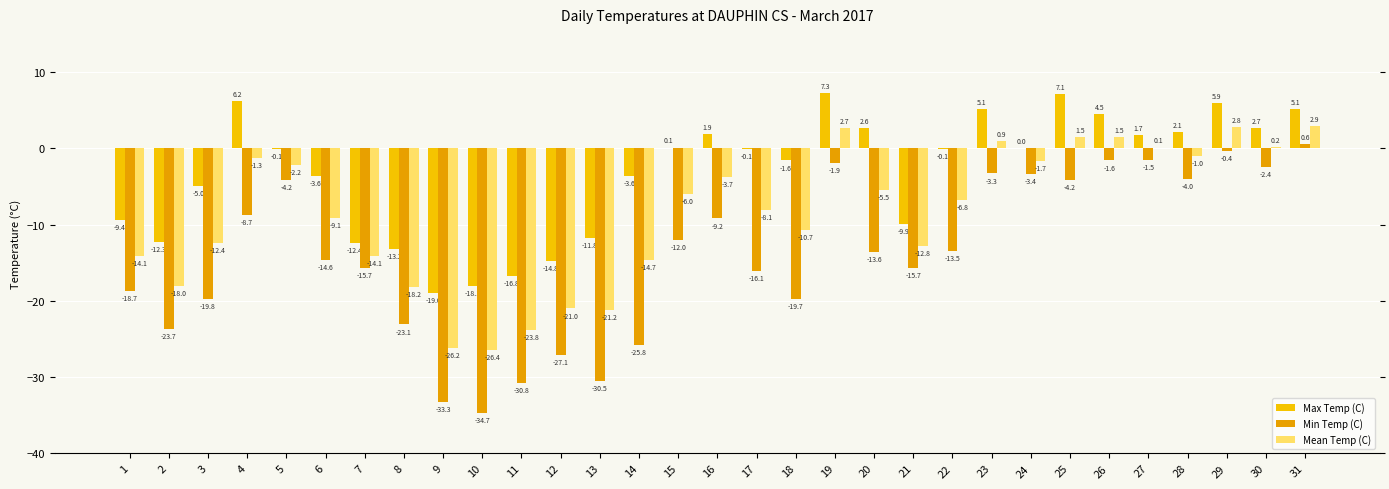

What is the difference between the second highest and second lowest values in the Min Temp (C) series?

32.9